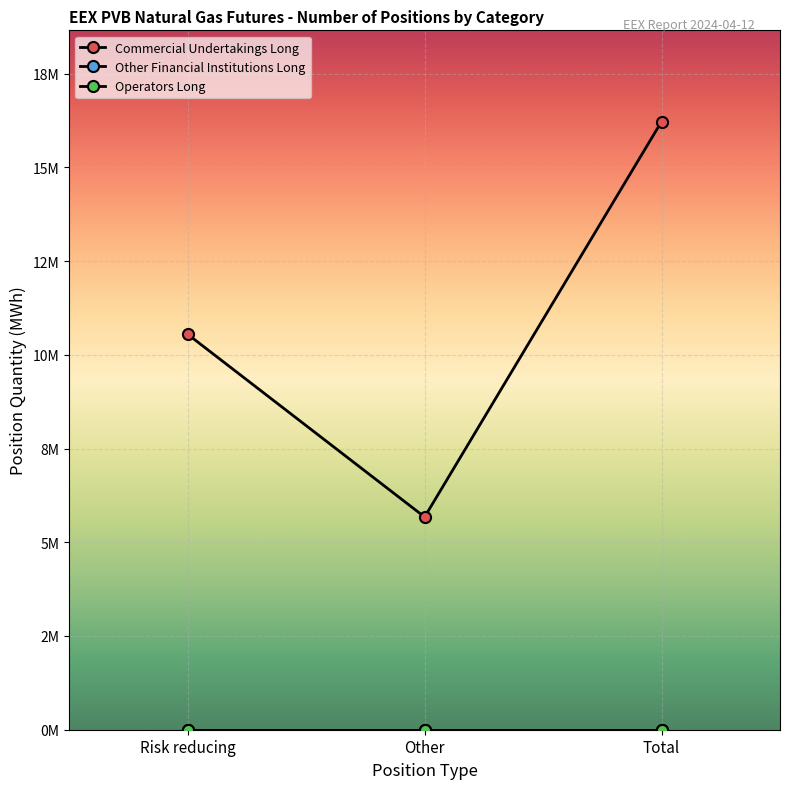

What is the greatest value displayed?

16219790